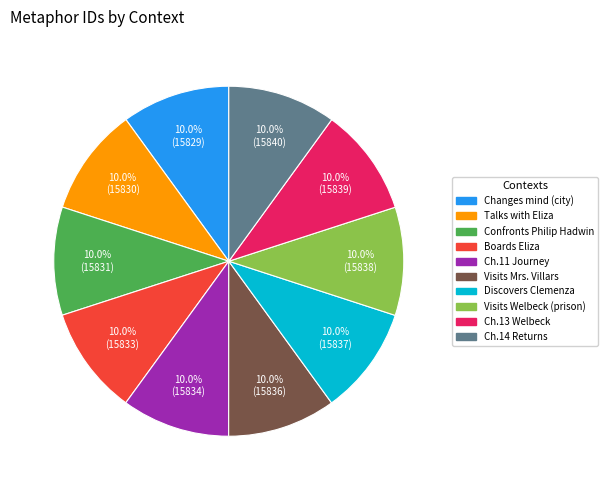

Is there a majority slice in this chart?

No